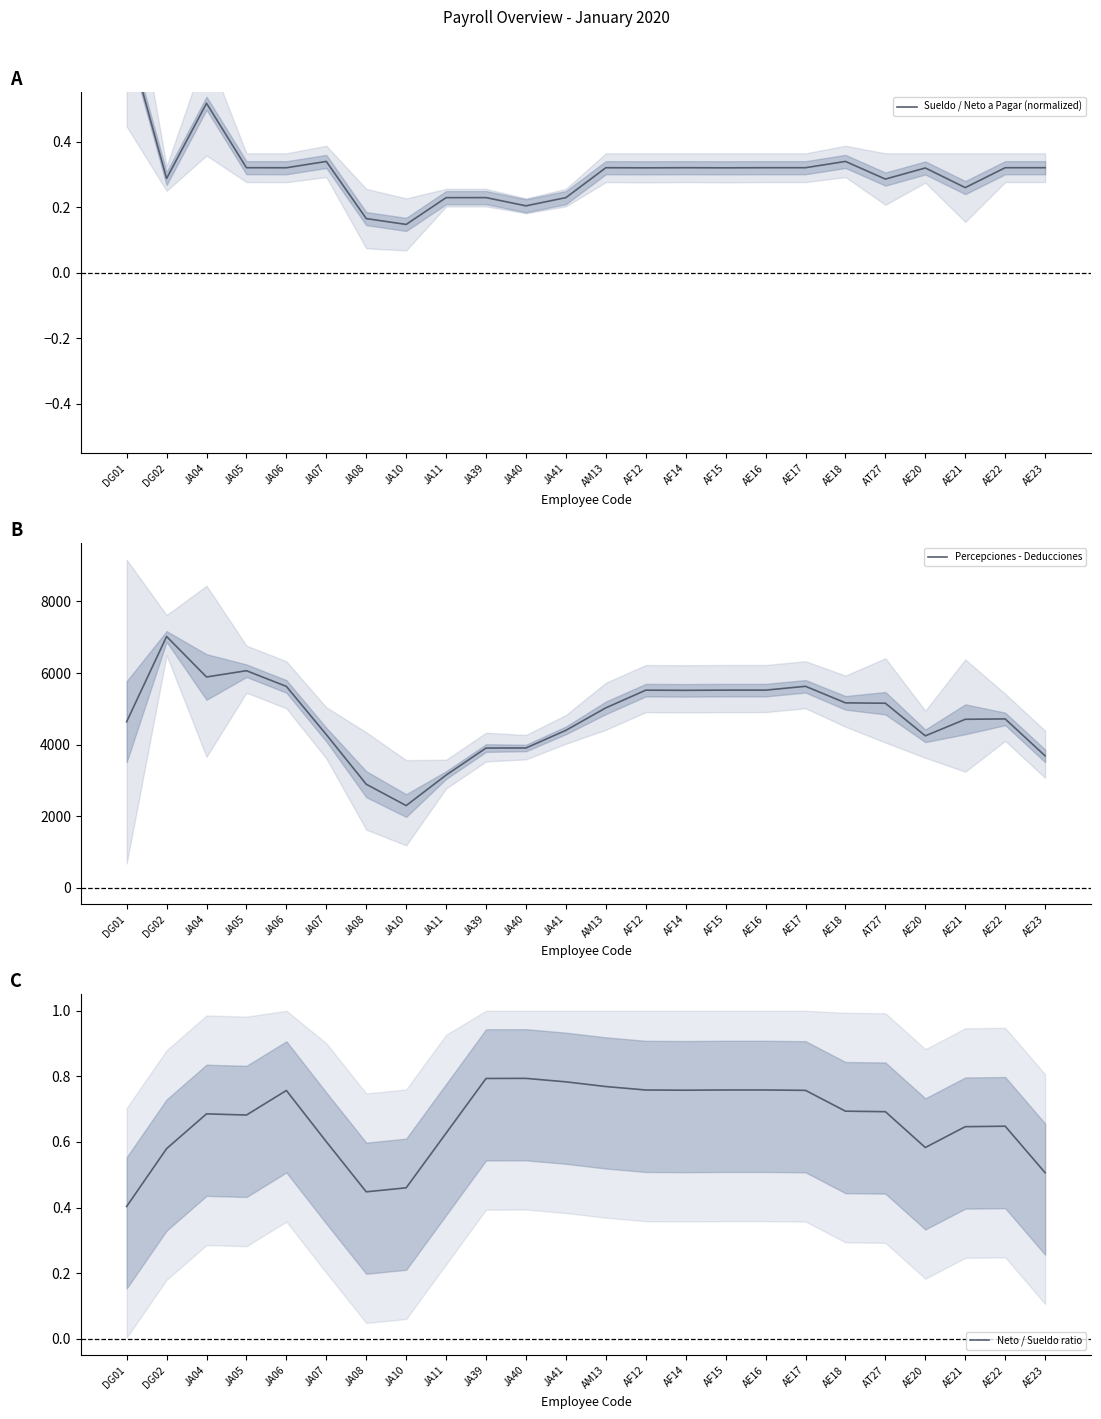

True or false: Sueldo / Neto a Pagar (normalized) has more than 0 points higher than both neighbors.

True